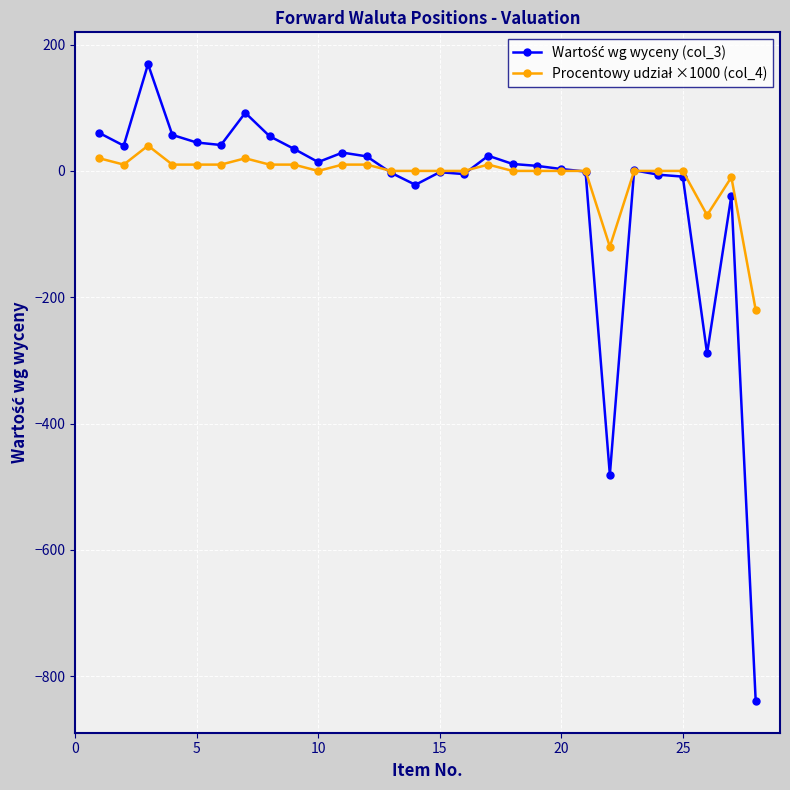

What is the minimum value shown in the chart?

-839